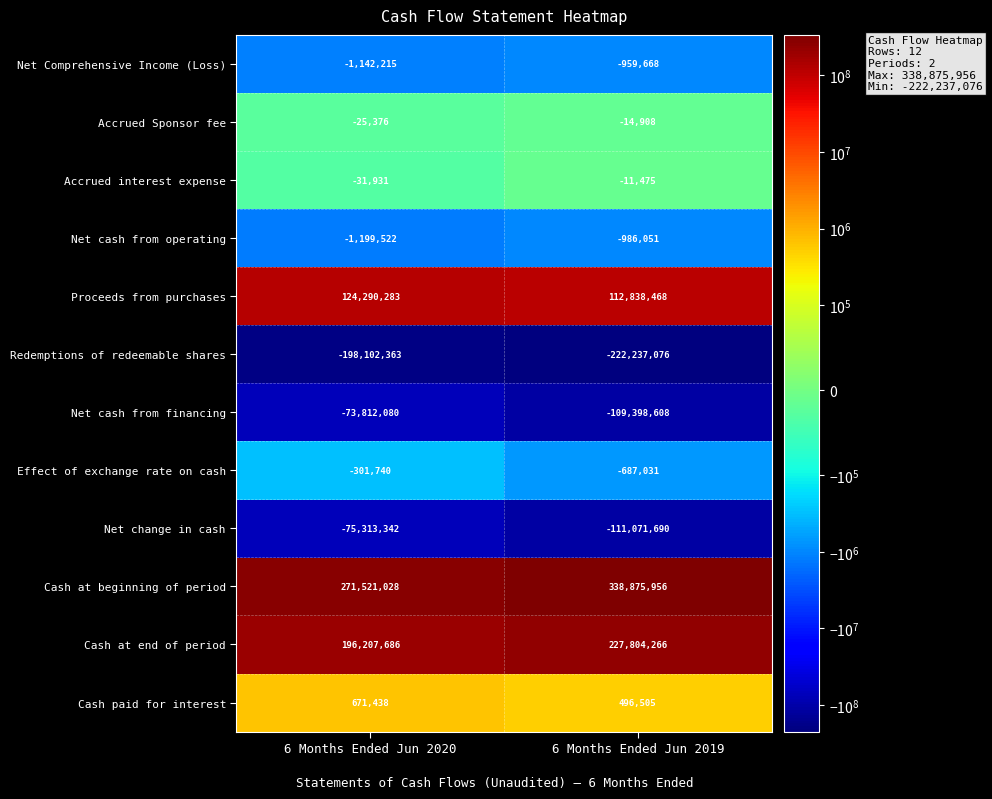

What is the sum of all Accrued interest expense values?

-43406